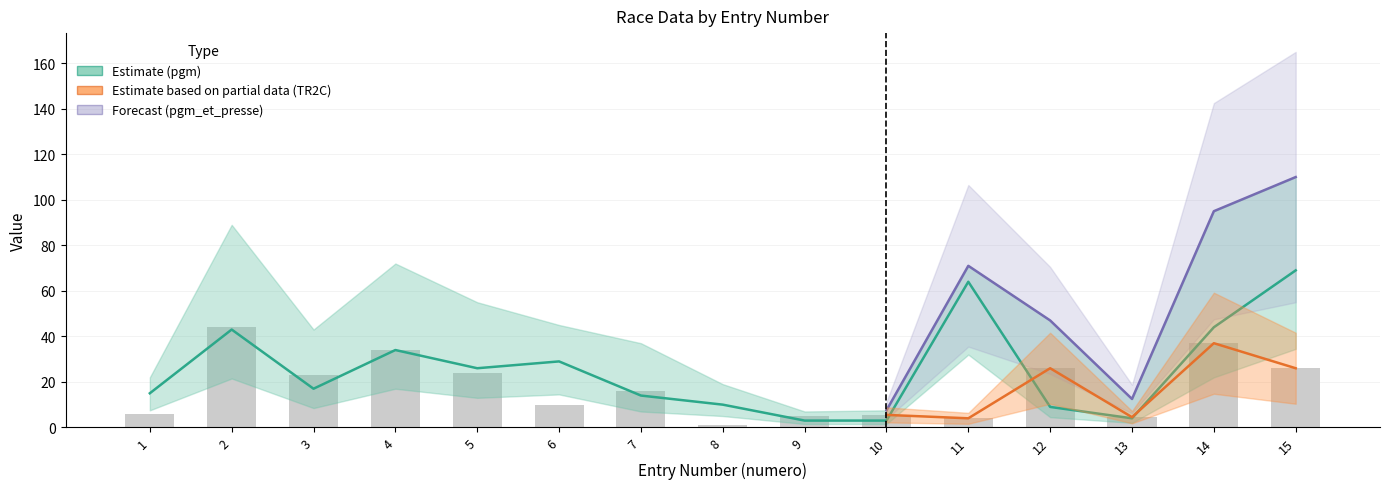

Which label corresponds to the largest value in the chart?

15